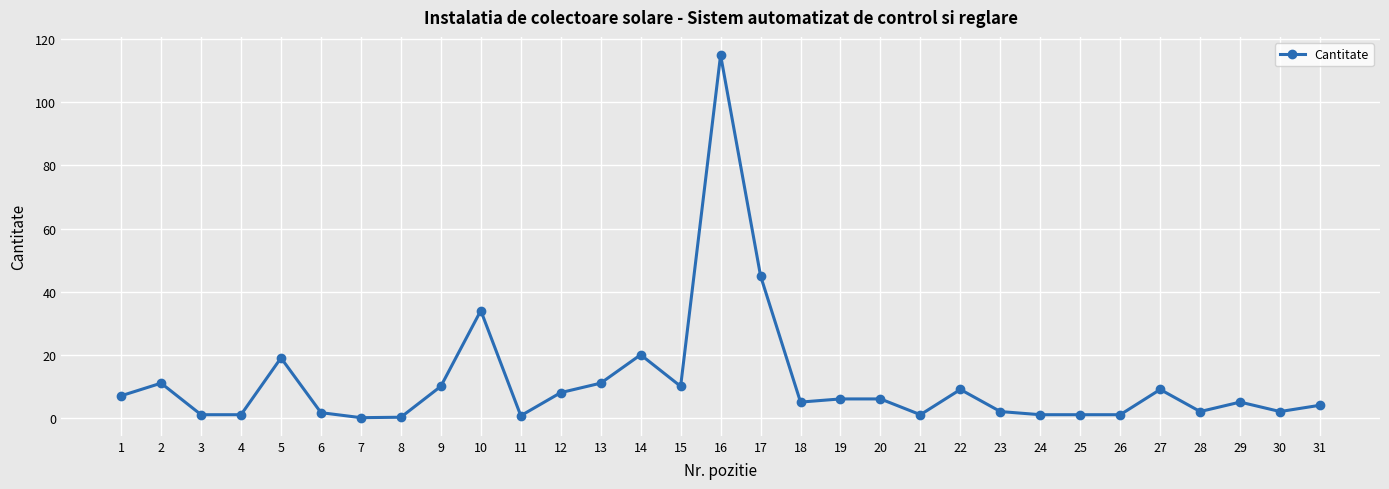

Is it true that the value at 9 is 2.6?

False